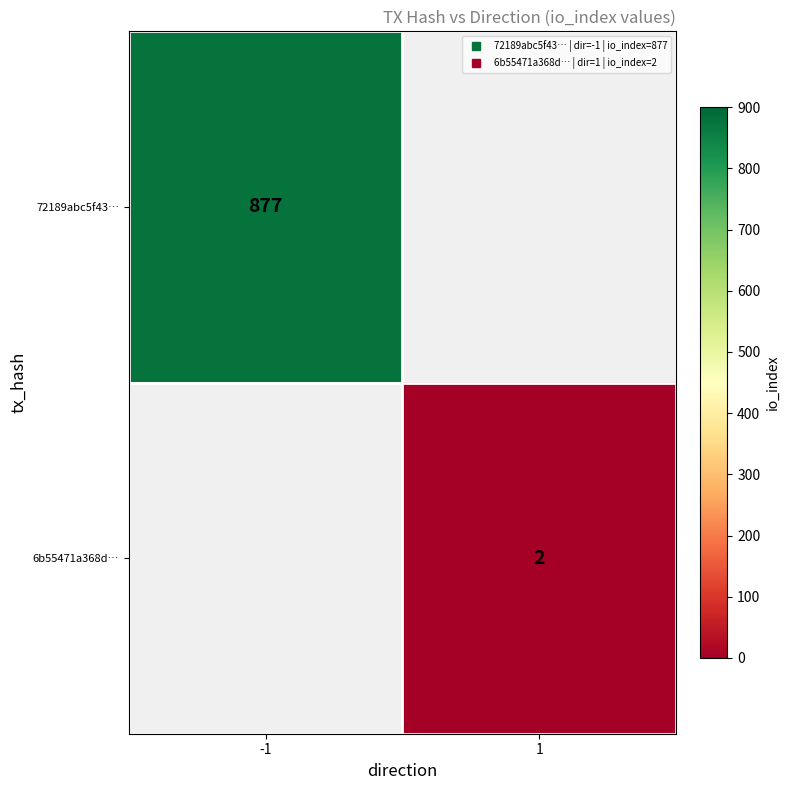

List the series in order of their overall mean, lowest first.

72189abc5f43…, 6b55471a368d…